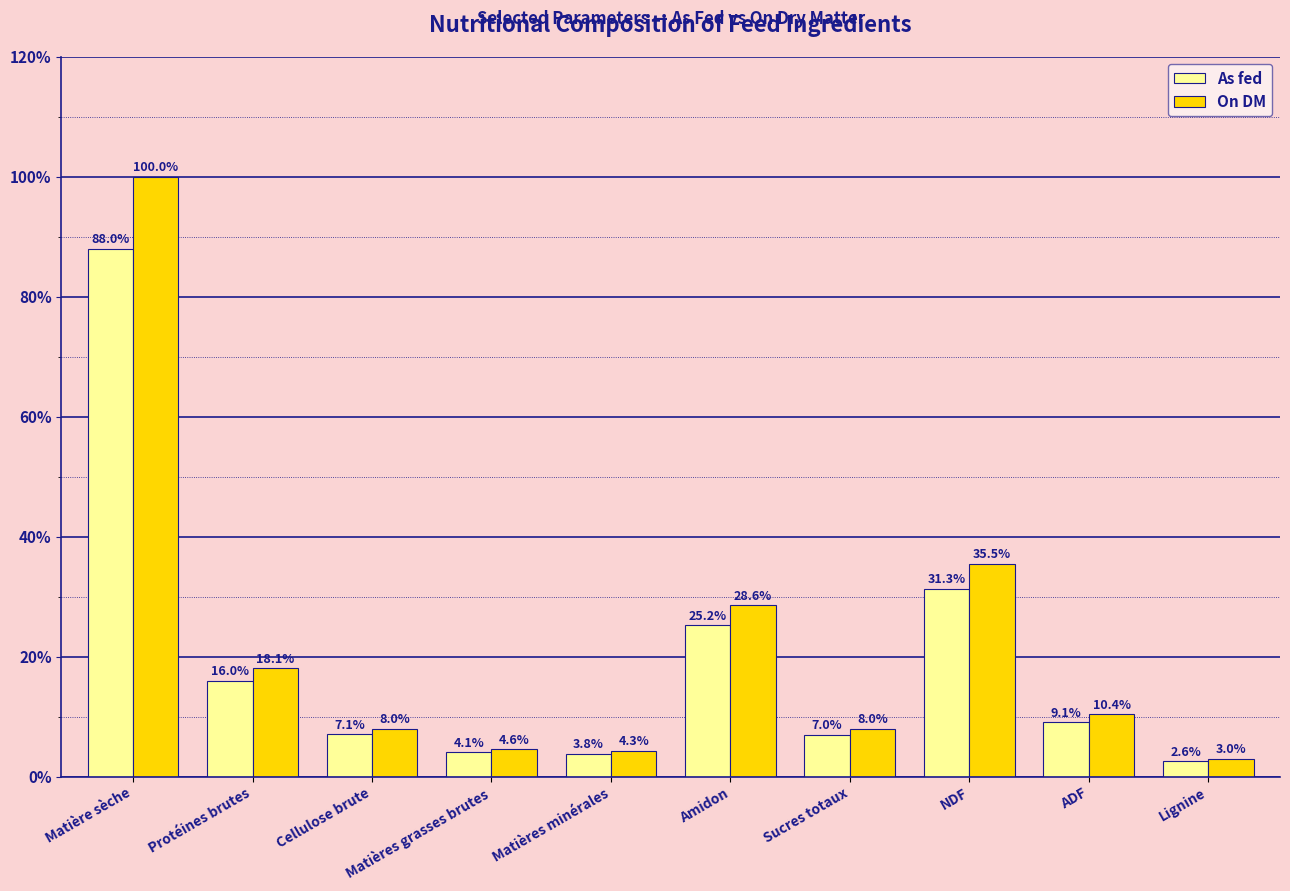

What is the value of the On DM bar at the 10th from the left?

3.0